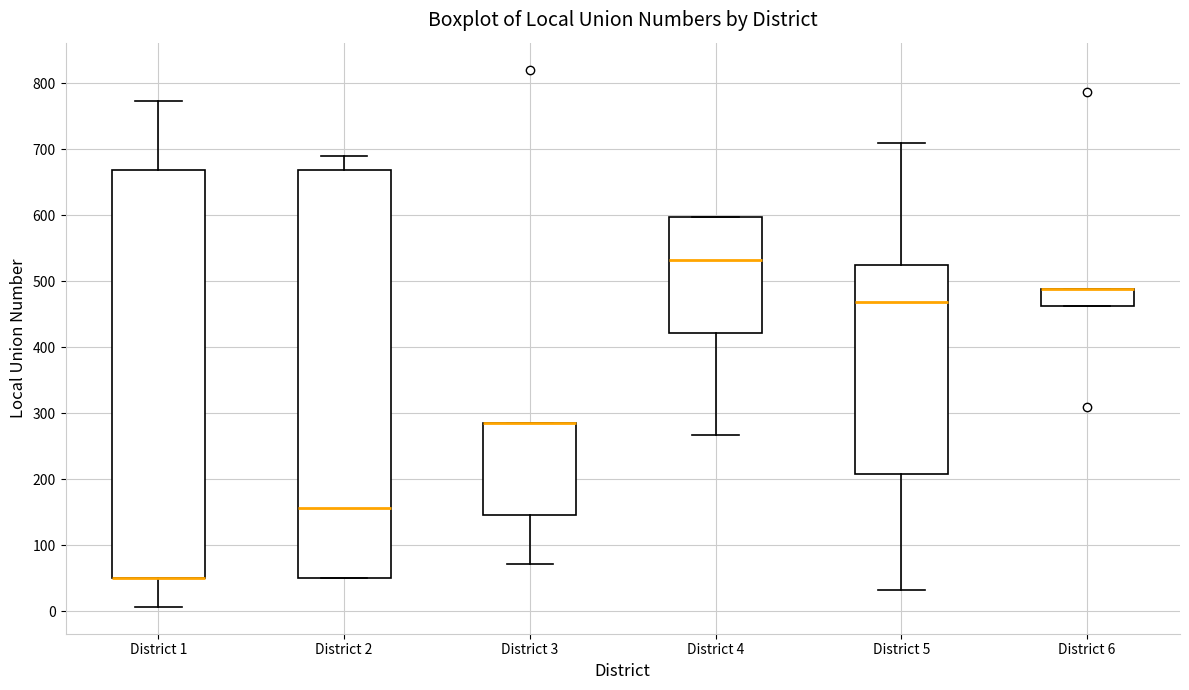

Reading left to right, transcribe this box plot: for each box, give where its median line is, the range the box spans, and where its two whiskers end, as read against the y-axis. The values are not printed on the chart, so give them approximately, as read against the axis.

District 1: median 50 (drawn on the box's lower edge), box 50 to 670, whiskers 10 to 770
District 2: median 160, box 50 to 670, whiskers 50 to 690
District 3: median 290 (drawn on the box's upper edge), box 150 to 290, whiskers 70 to 290
District 4: median 530, box 420 to 600, whiskers 270 to 600
District 5: median 470, box 210 to 530, whiskers 30 to 710
District 6: median 490 (drawn on the box's upper edge), box 460 to 490, whiskers 460 to 490